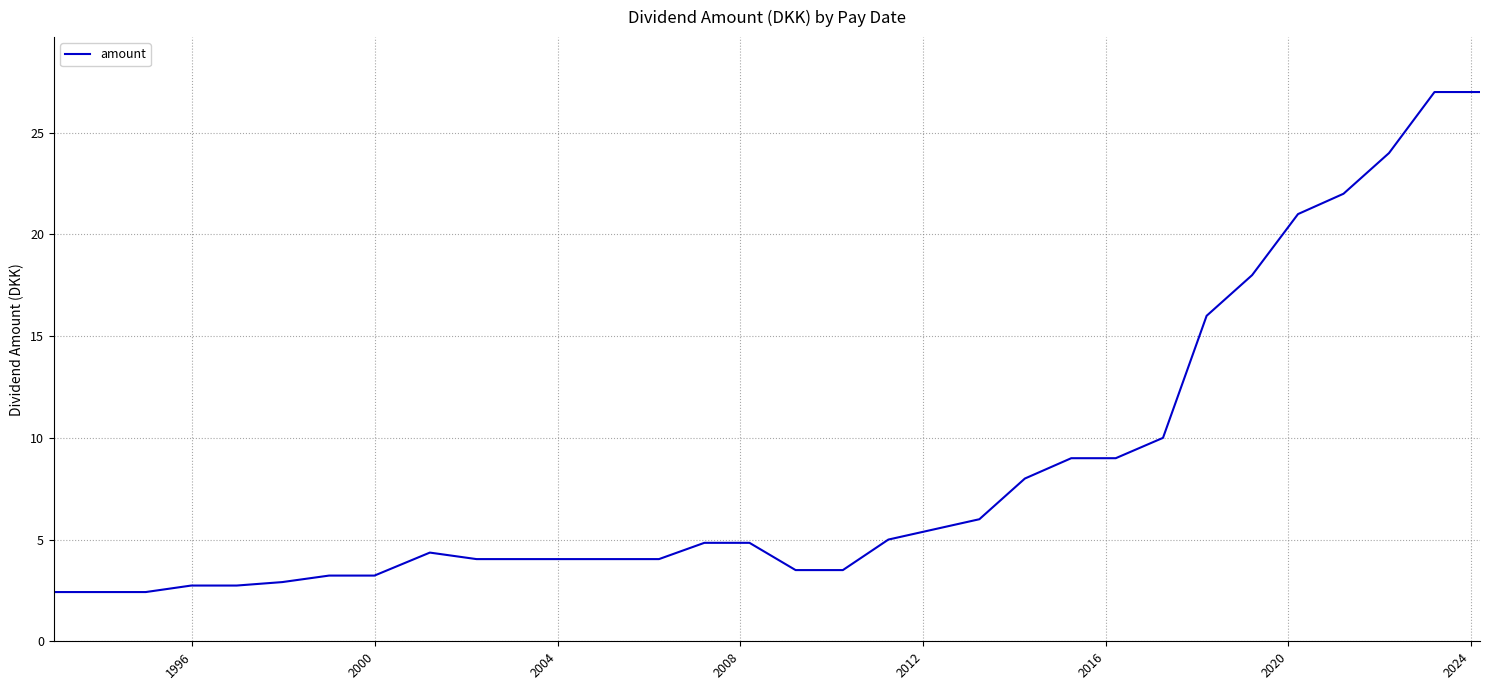

What is the difference between the maximum and minimum values?

24.6